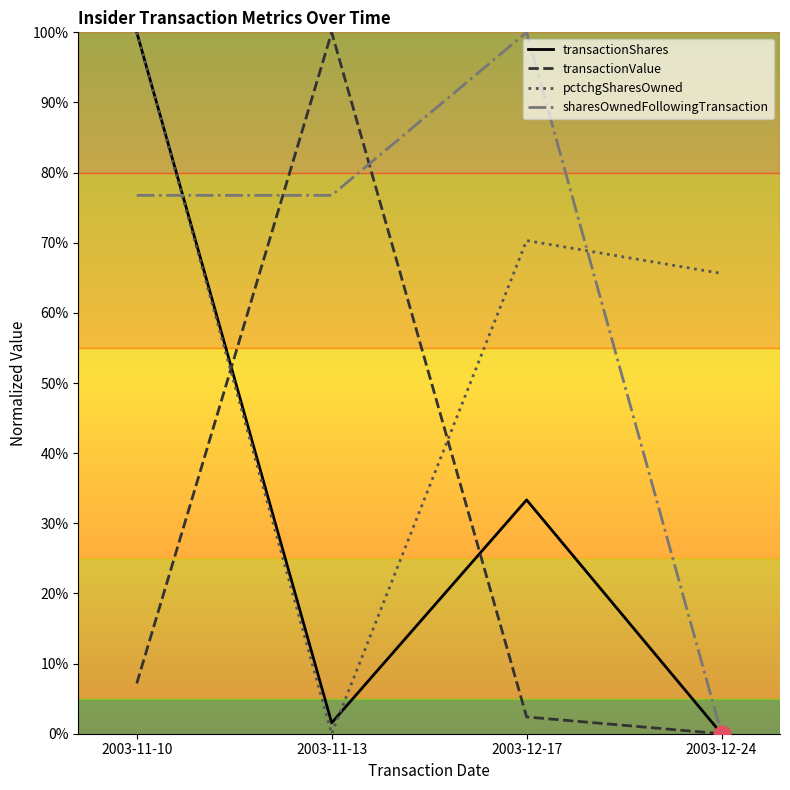

What position from the left is 2003-12-24?

4